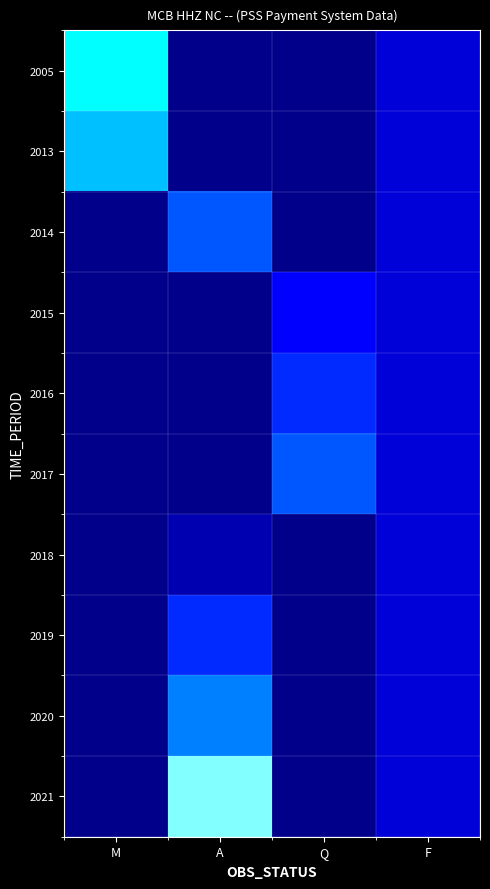

At which category is the sum across all series the highest?

A